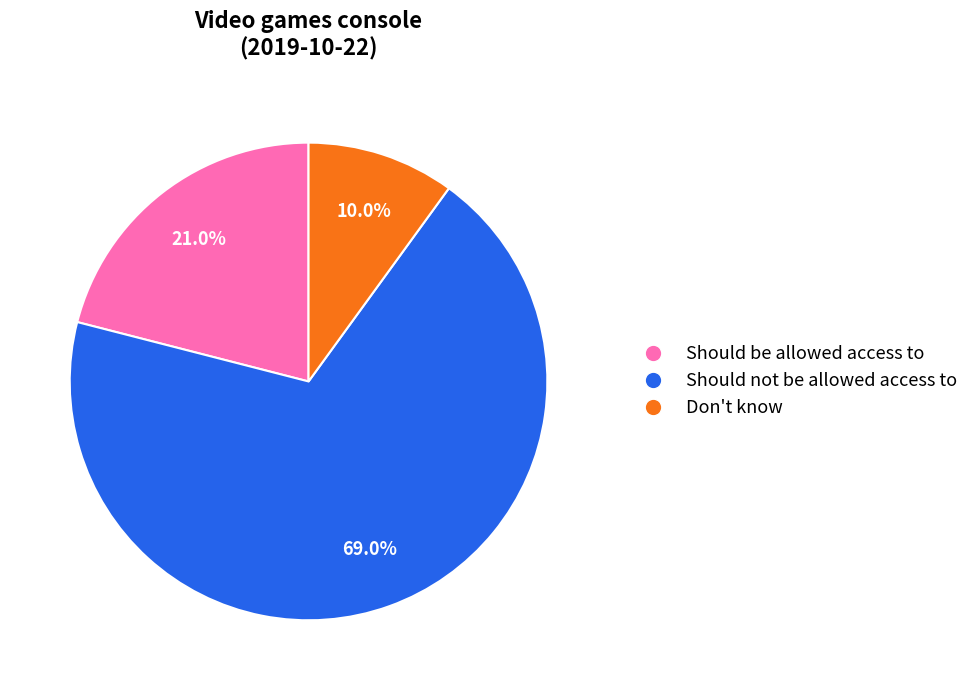

How many slices are in this pie chart?

3